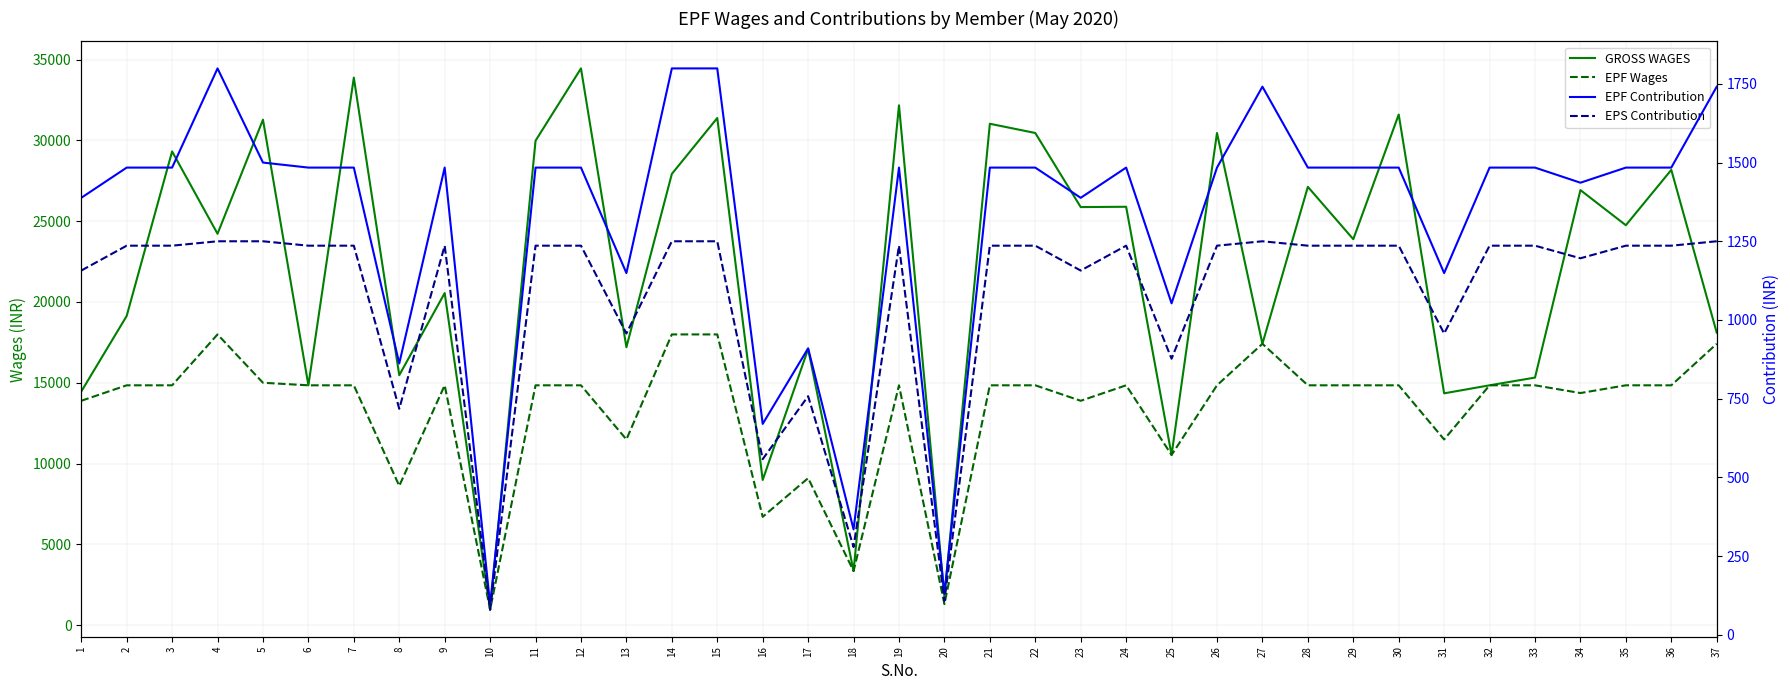

Which category has the lowest value in the EPF Contribution series?

10